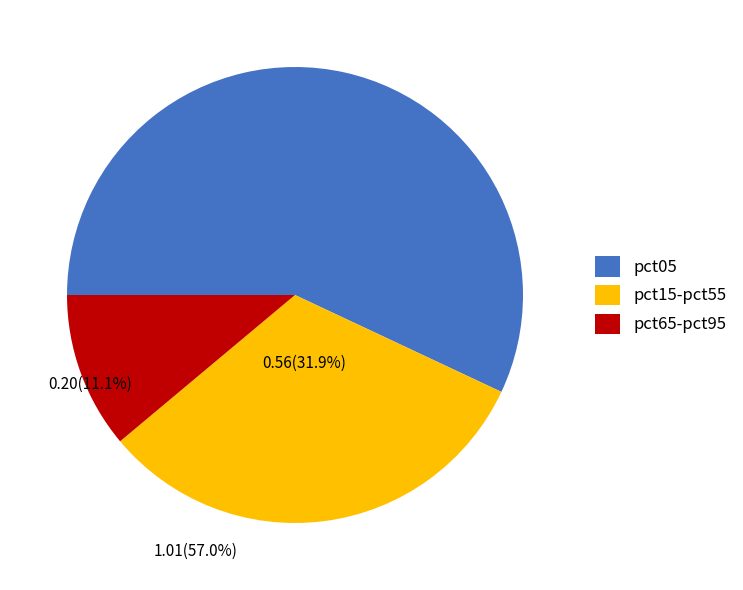

Is there a majority slice in this chart?

Yes